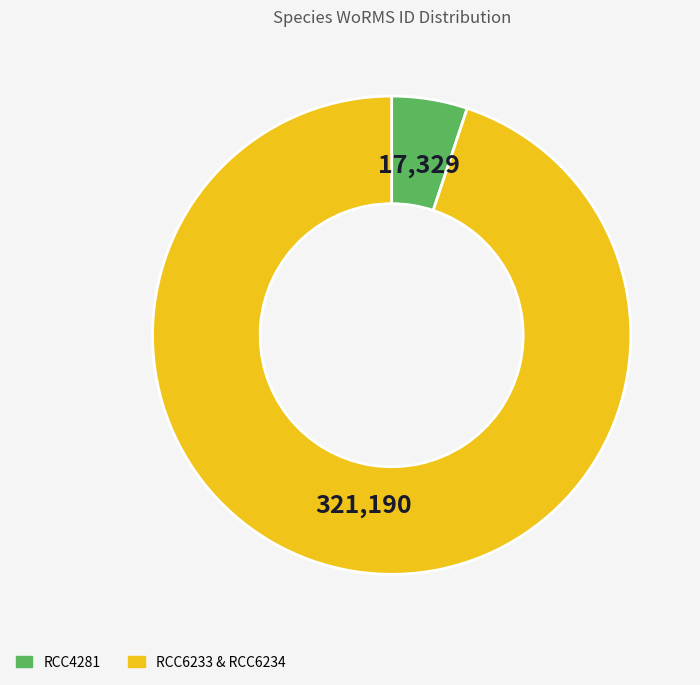

Is it true that RCC4281 is 1% of the pie?

False